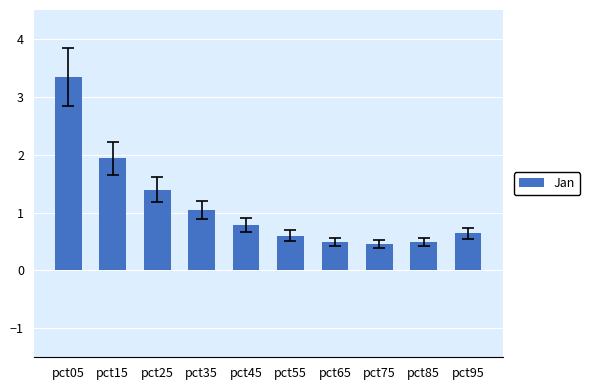

What is the maximum value shown in the chart?

3.3